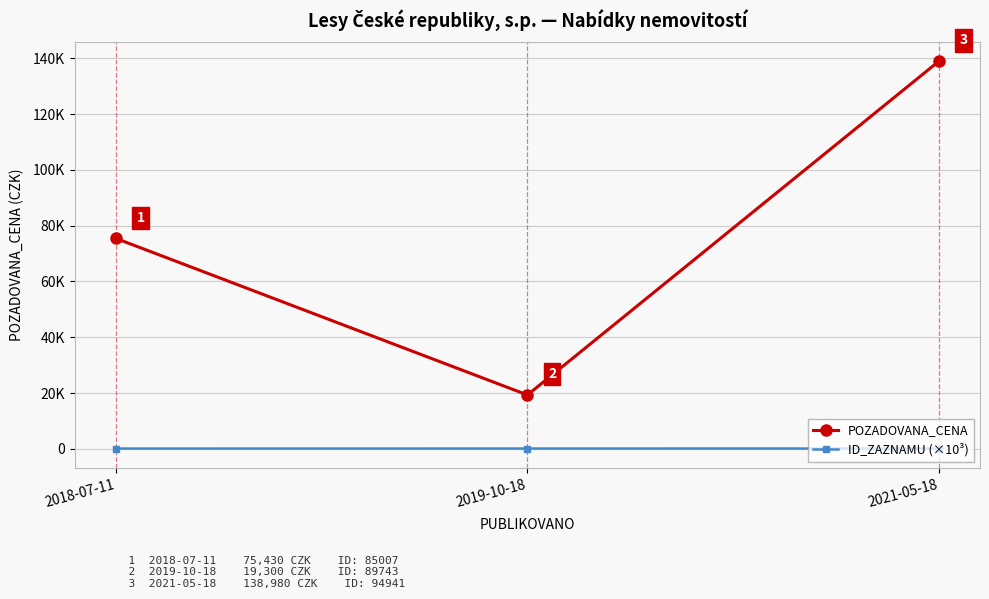

Where is ID_ZAZNAMU (×10³) nearest to the value 89?

2019-10-18